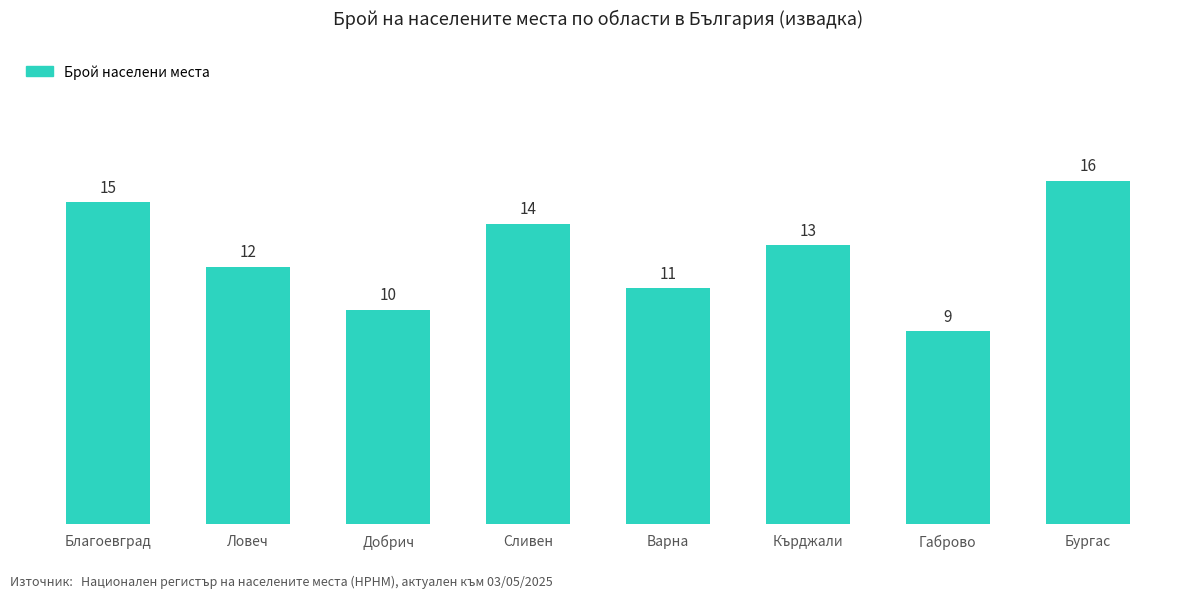

What is the label of the 7th bar from the right?

Ловеч